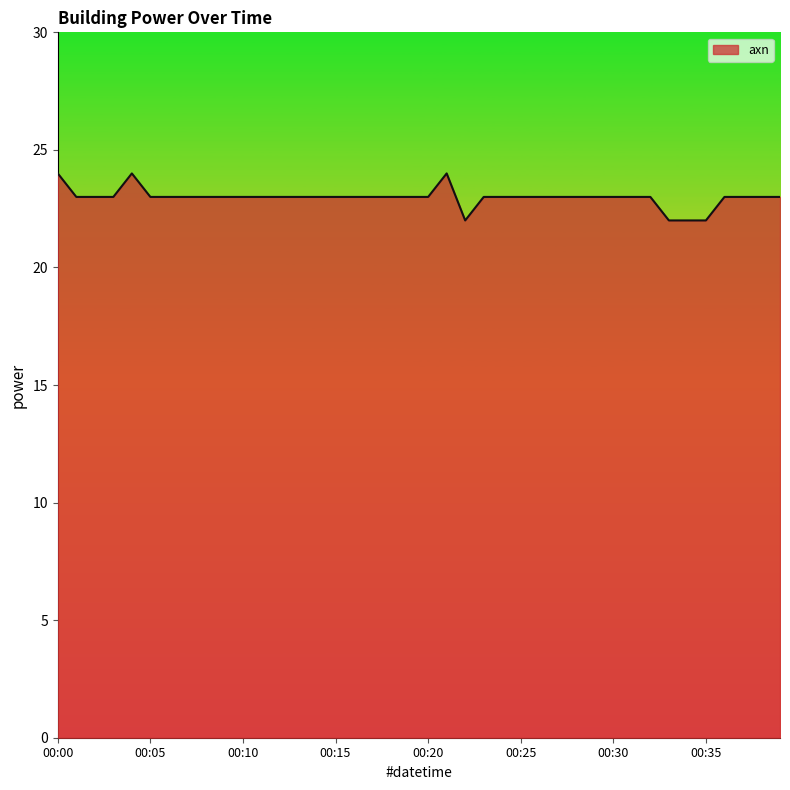

What is the minimum value shown in the chart?

22